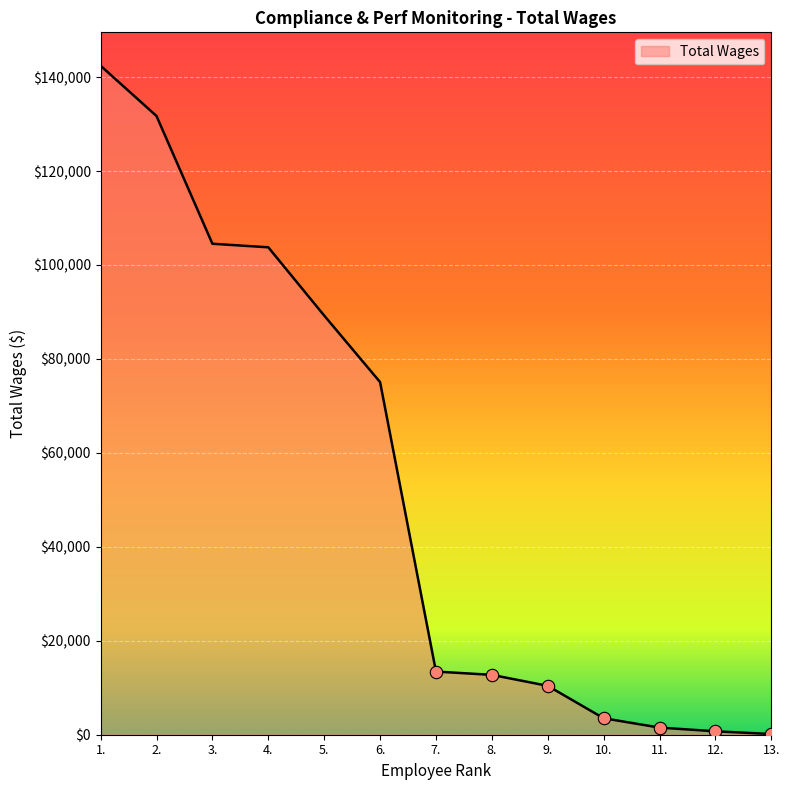

What is the change in value from 2. to 13.?

-131575